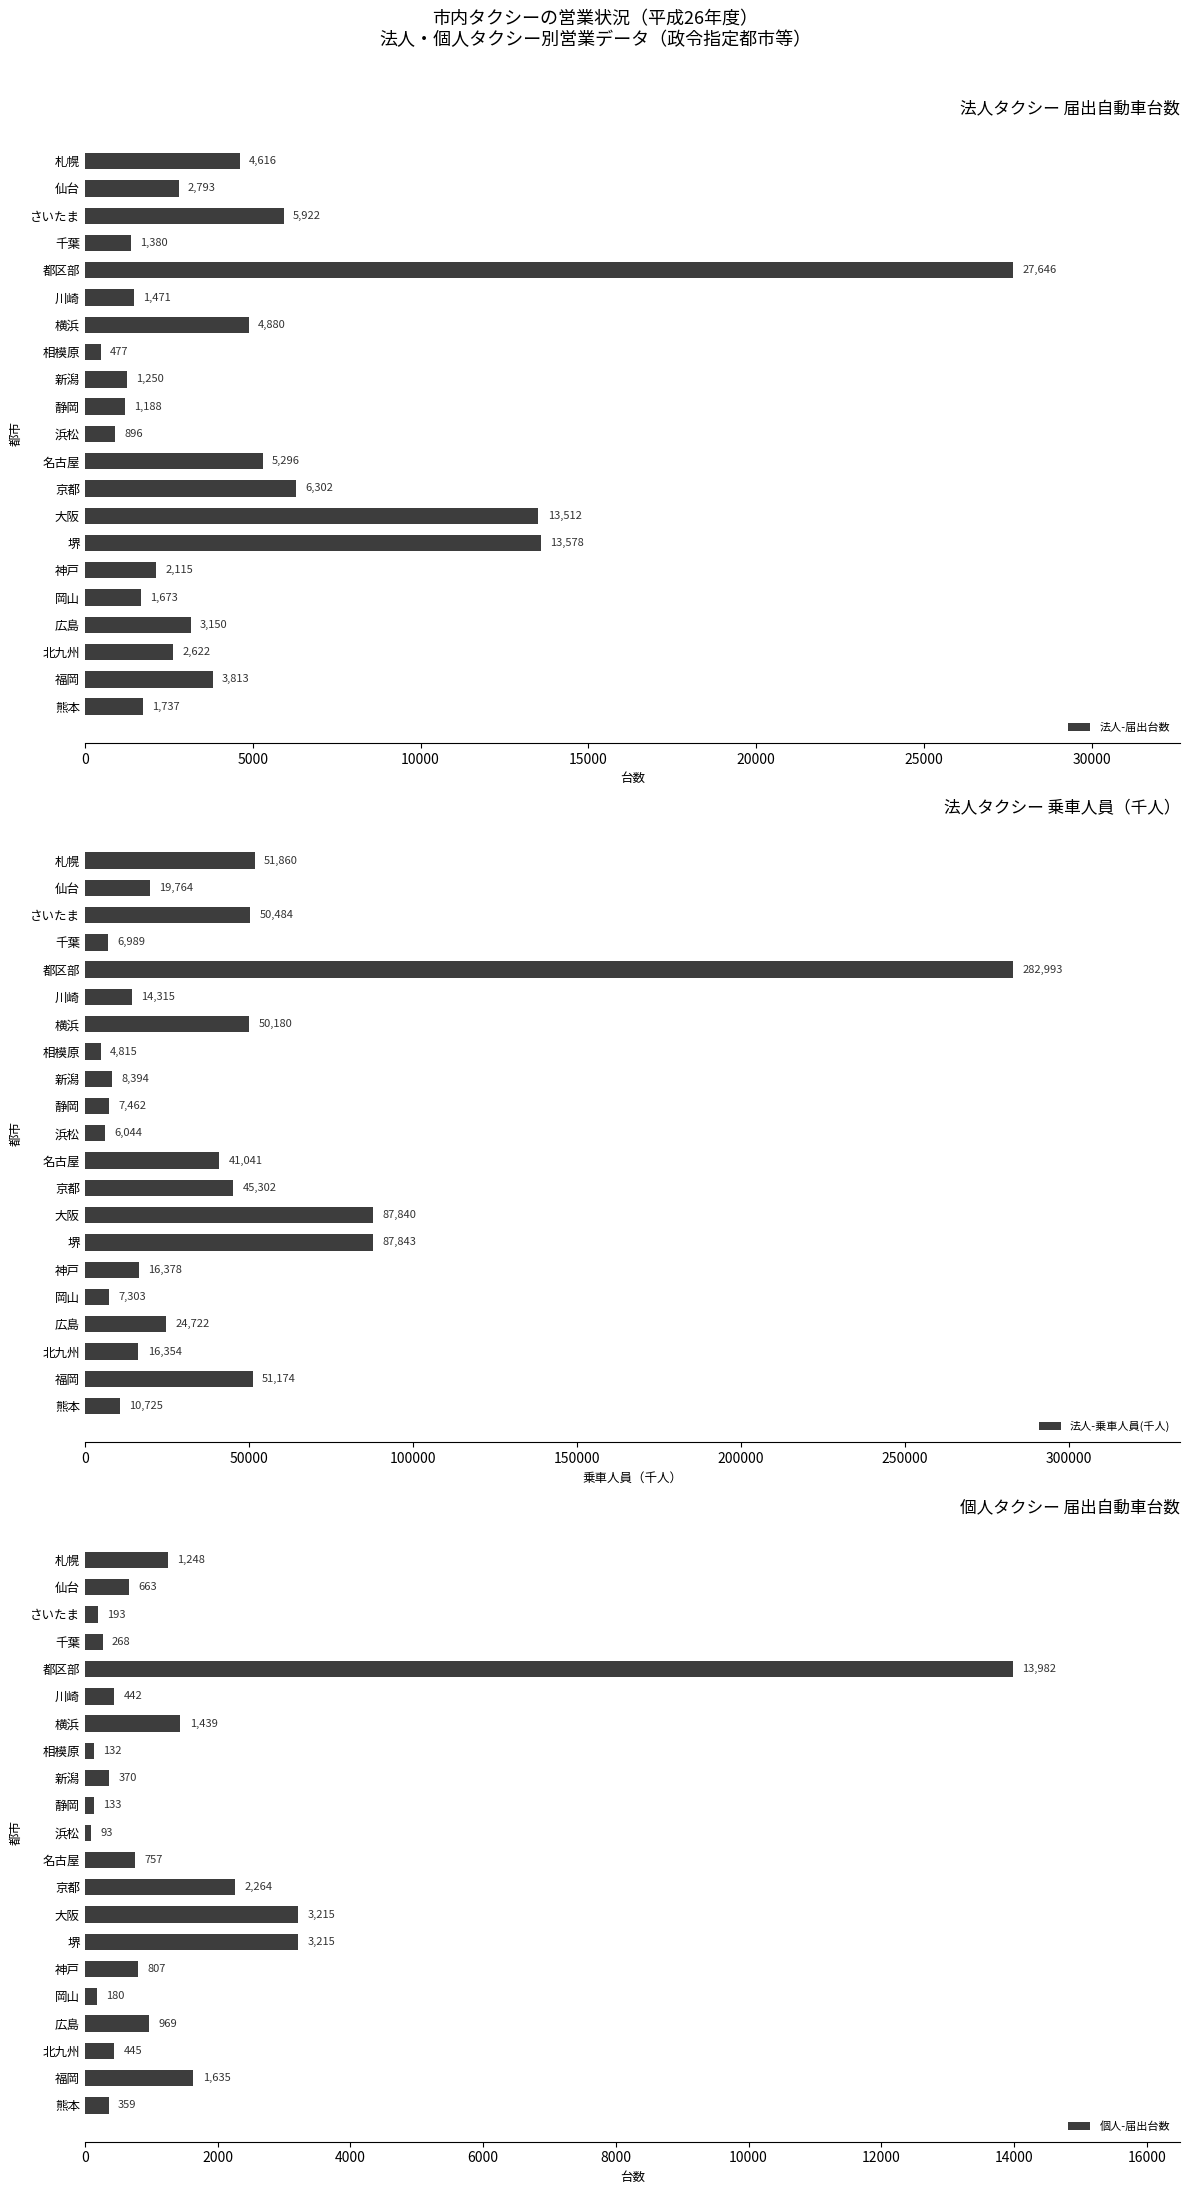

List the labels in order of 法人-届出台数 value, smallest first.

相模原, 浜松, 静岡, 新潟, 千葉, 川崎, 岡山, 熊本, 神戸, 北九州, 仙台, 広島, 福岡, 札幌, 横浜, 名古屋, さいたま, 京都, 大阪, 堺, 都区部